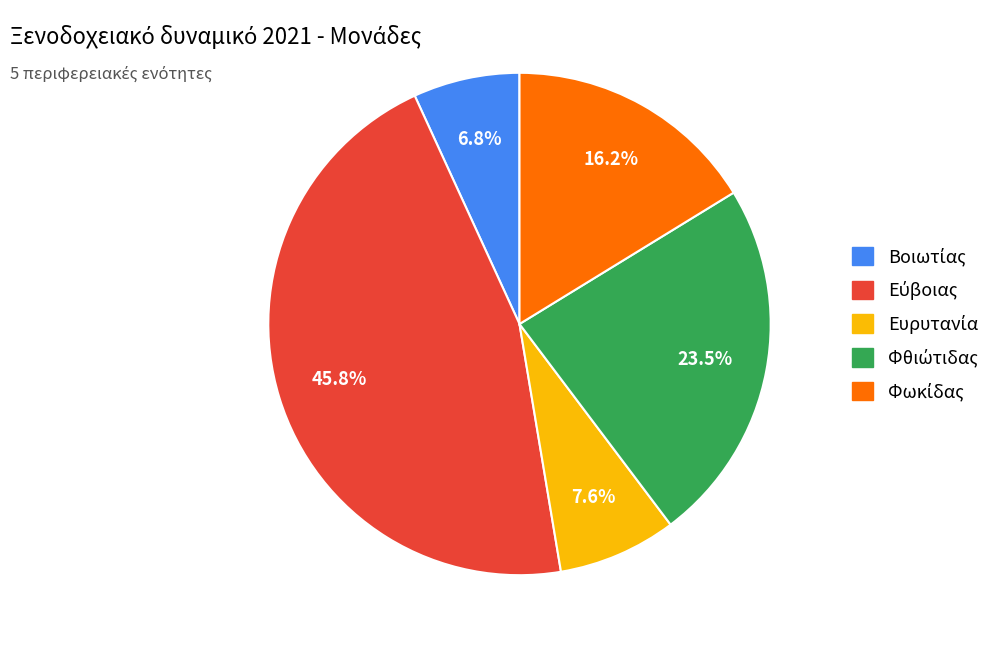

Does any single category account for the majority?

No